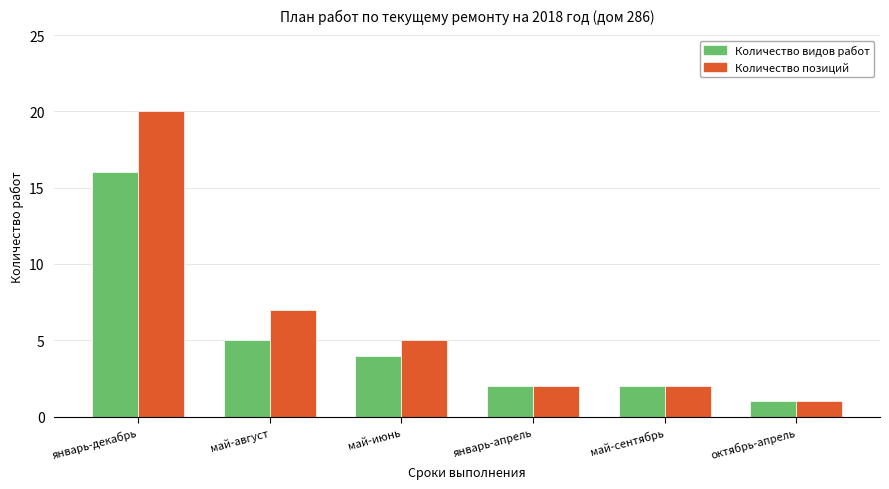

True or false: Количество позиций has a value of 2 at май-август.

False